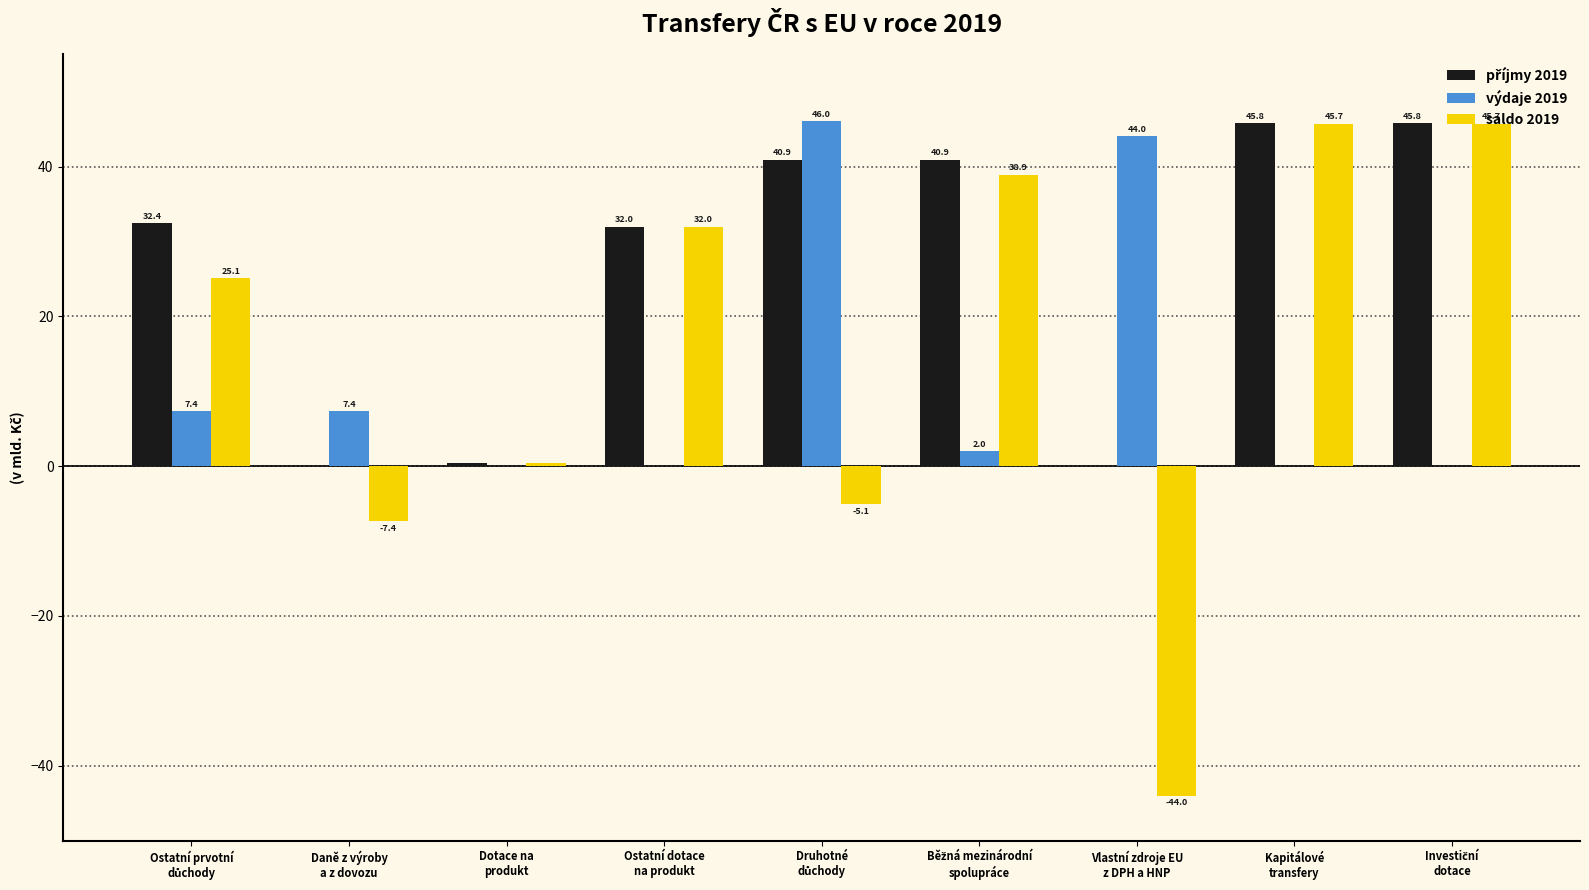

What is the total value across all series at Ostatní dotace
na produkt?

64.0